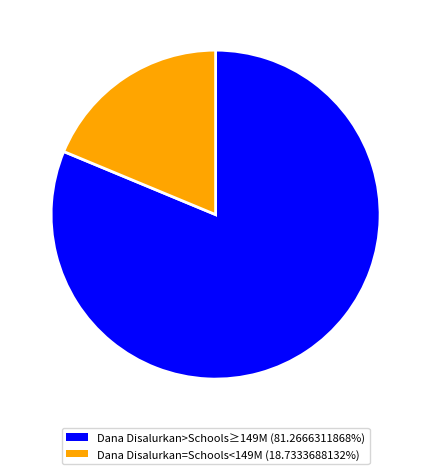

Count the number of slices in the pie.

2